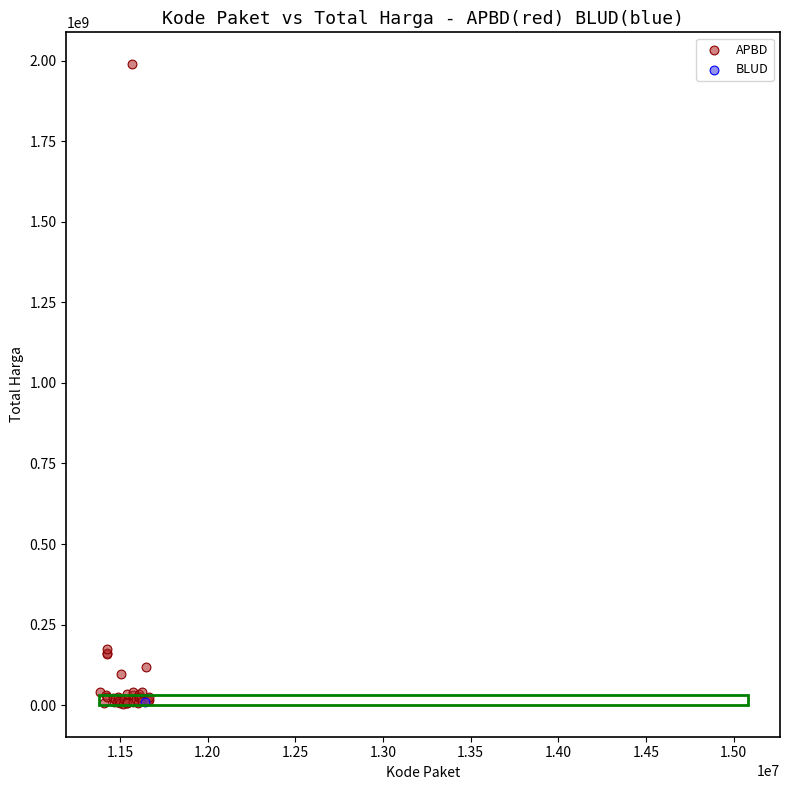

What are all the series names shown in the legend?

APBD, BLUD